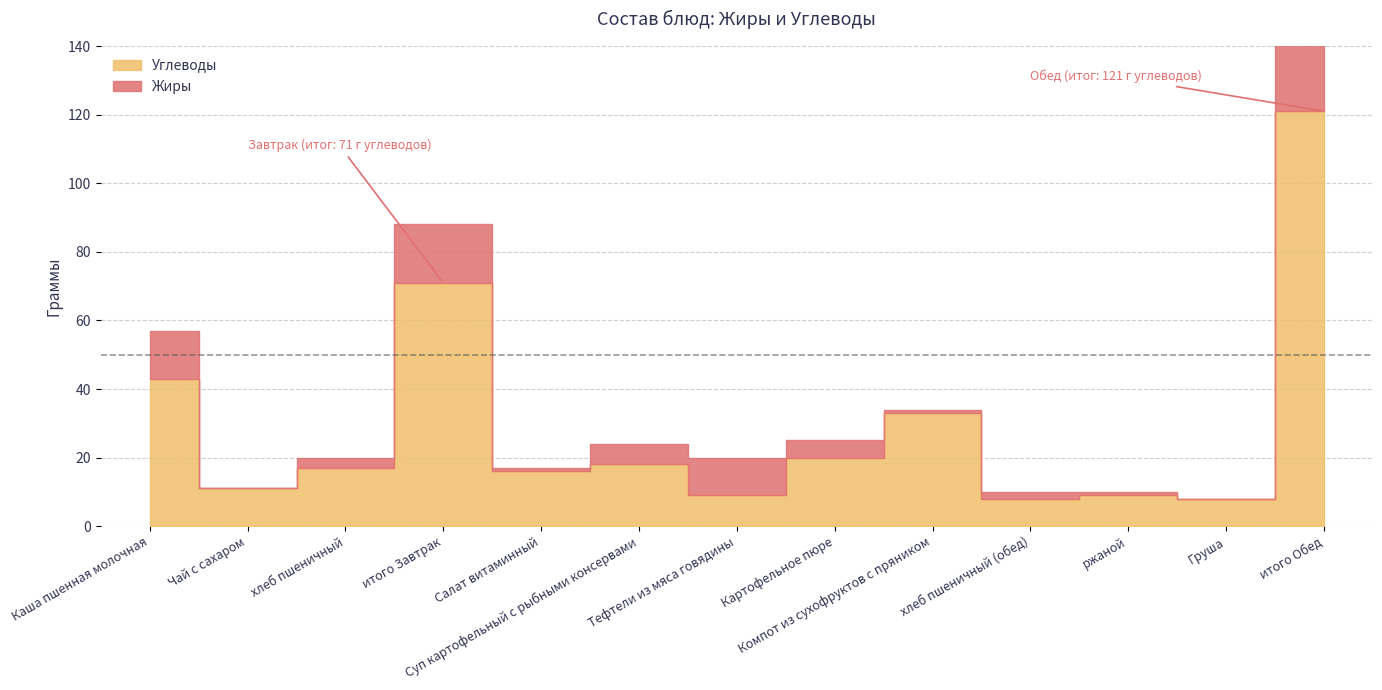

Where do Жиры and Углеводы first cross each other?

Суп картофельный с рыбными консервами and Тефтели из мяса говядины